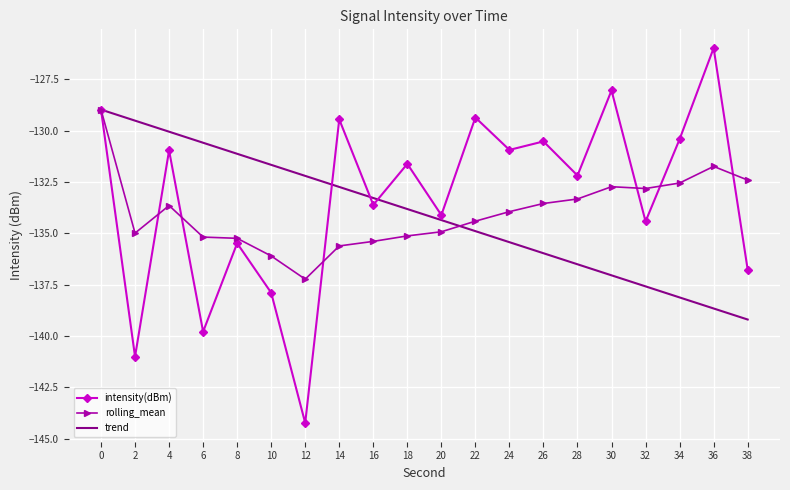

What is the difference between the highest and lowest values at 14?

6.2